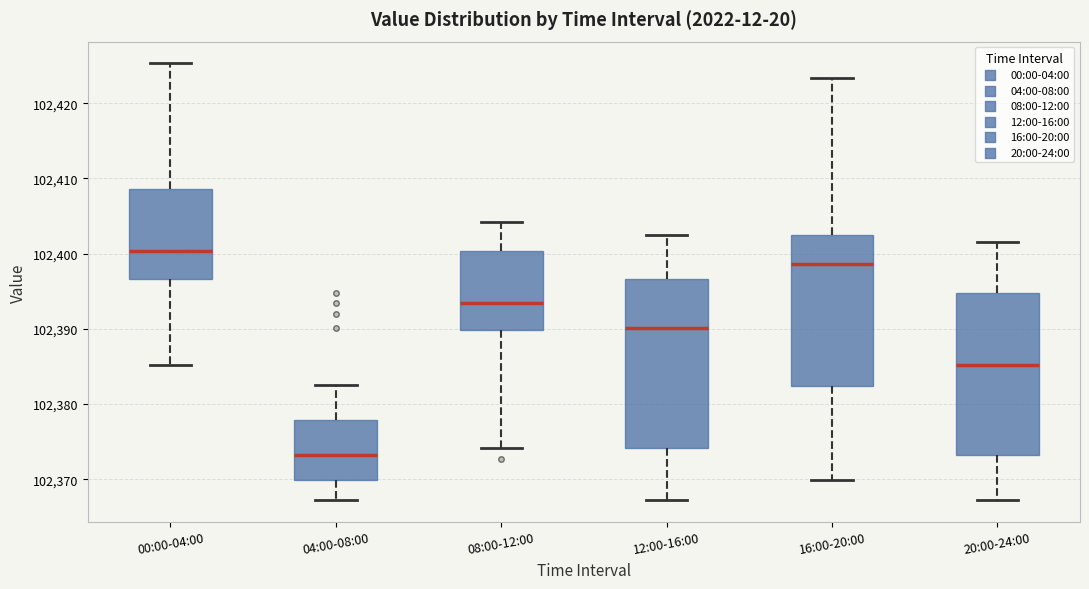

Reading left to right, read every box against the y-axis: the position of its median line, the range the box covers, and the ends of its whiskers. The values are not printed on the chart, so give them approximately, as read against the axis.

00:00-04:00: median 102400, box 102397 to 102409, whiskers 102385 to 102425
04:00-08:00: median 102373, box 102370 to 102378, whiskers 102367 to 102383
08:00-12:00: median 102394, box 102390 to 102400, whiskers 102374 to 102404
12:00-16:00: median 102390, box 102374 to 102397, whiskers 102367 to 102403
16:00-20:00: median 102399, box 102382 to 102403, whiskers 102370 to 102423
20:00-24:00: median 102385, box 102373 to 102395, whiskers 102367 to 102402